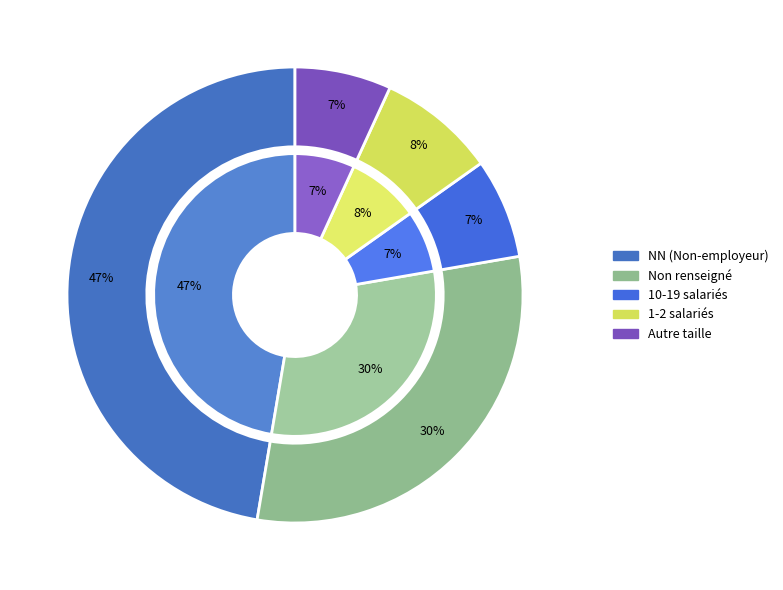

What percentage do 12 and  together represent?

30.8%